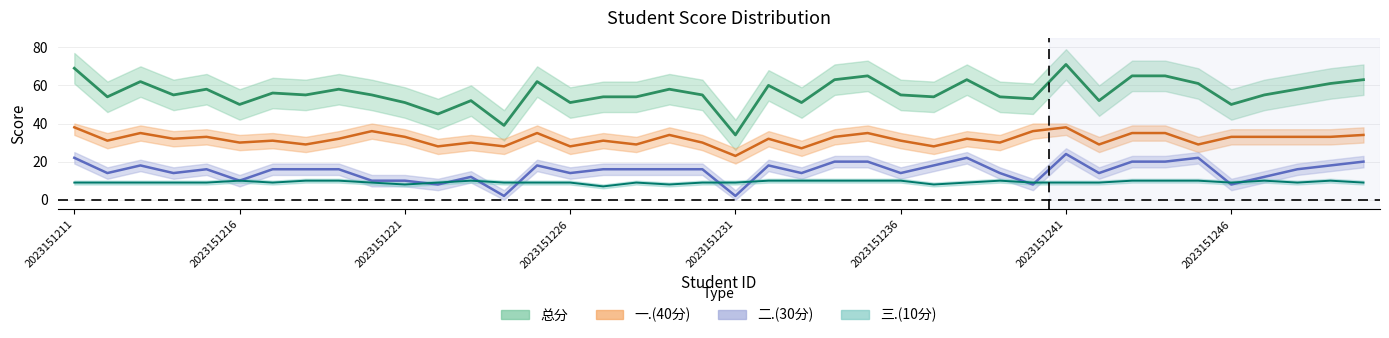

What is the approximate value of 总分 at 2023151232, to the nearest 5?

60